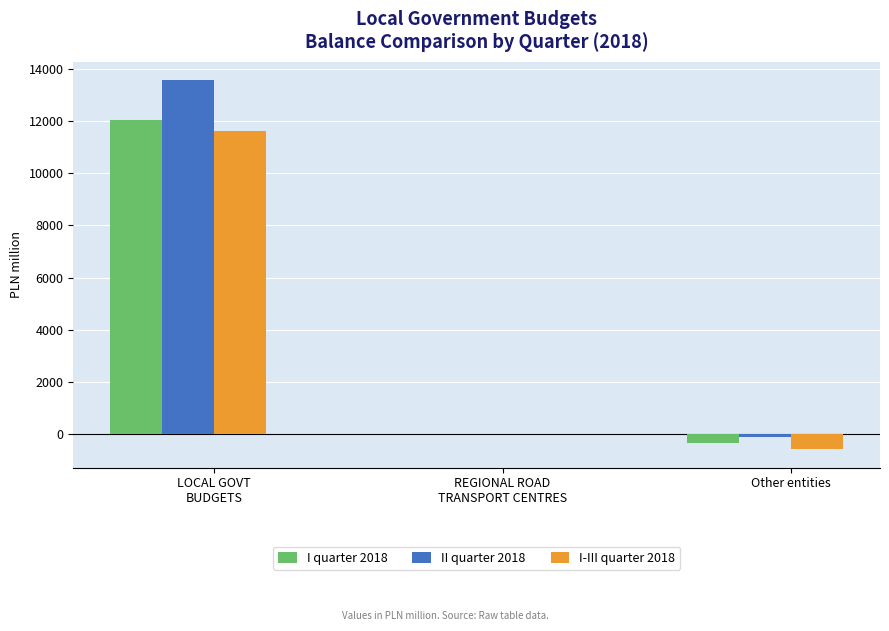

True or false: I-III quarter 2018 has a value of -572 at Other entities.

True